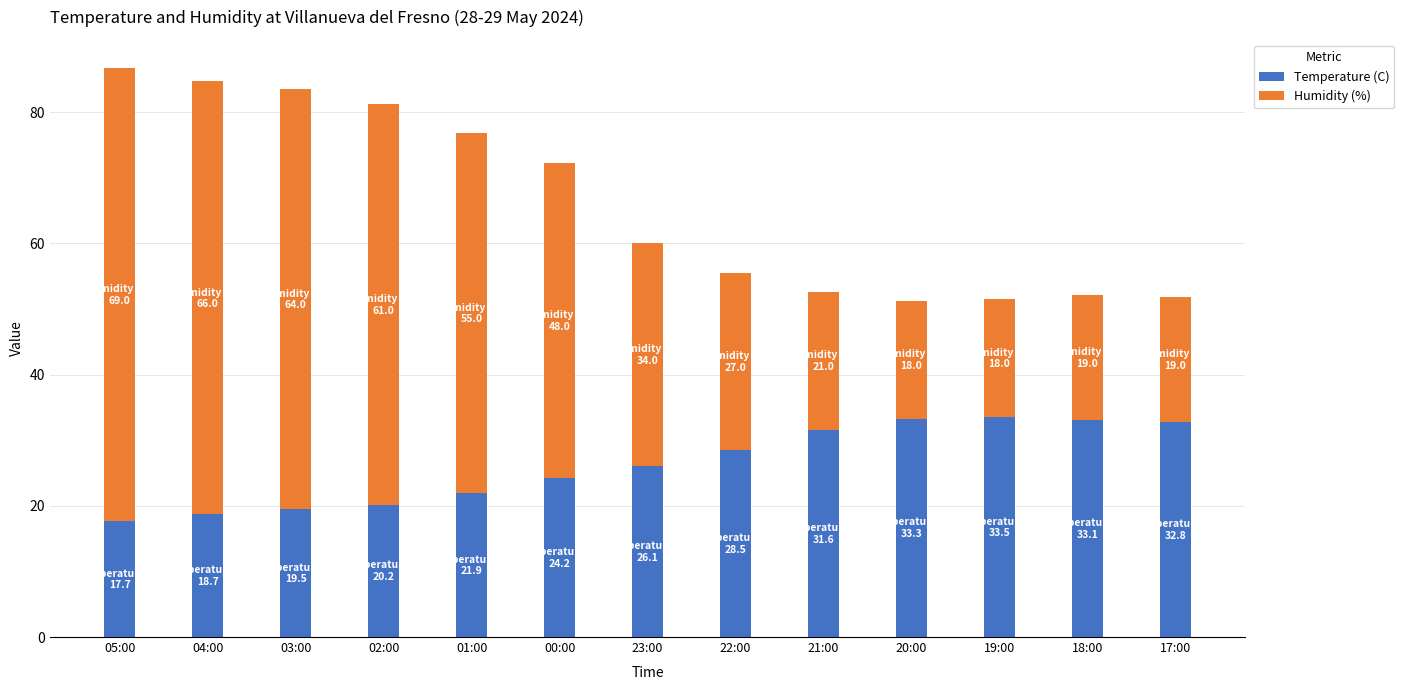

What is the minimum value for Temperature (C)?

17.7